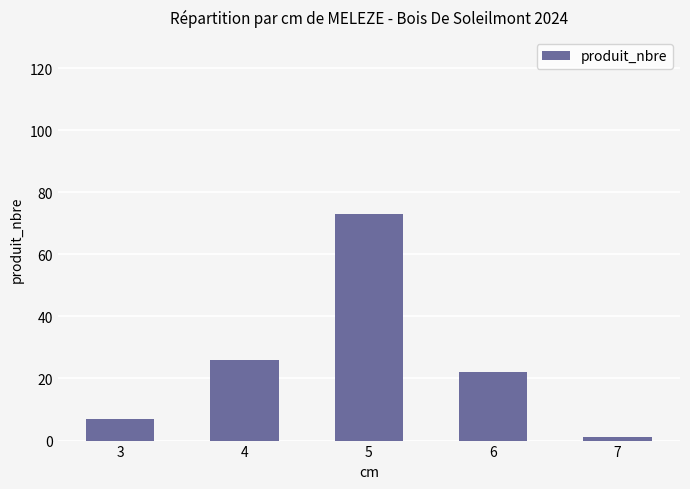

True or false: the data shows 8 at 6.

False